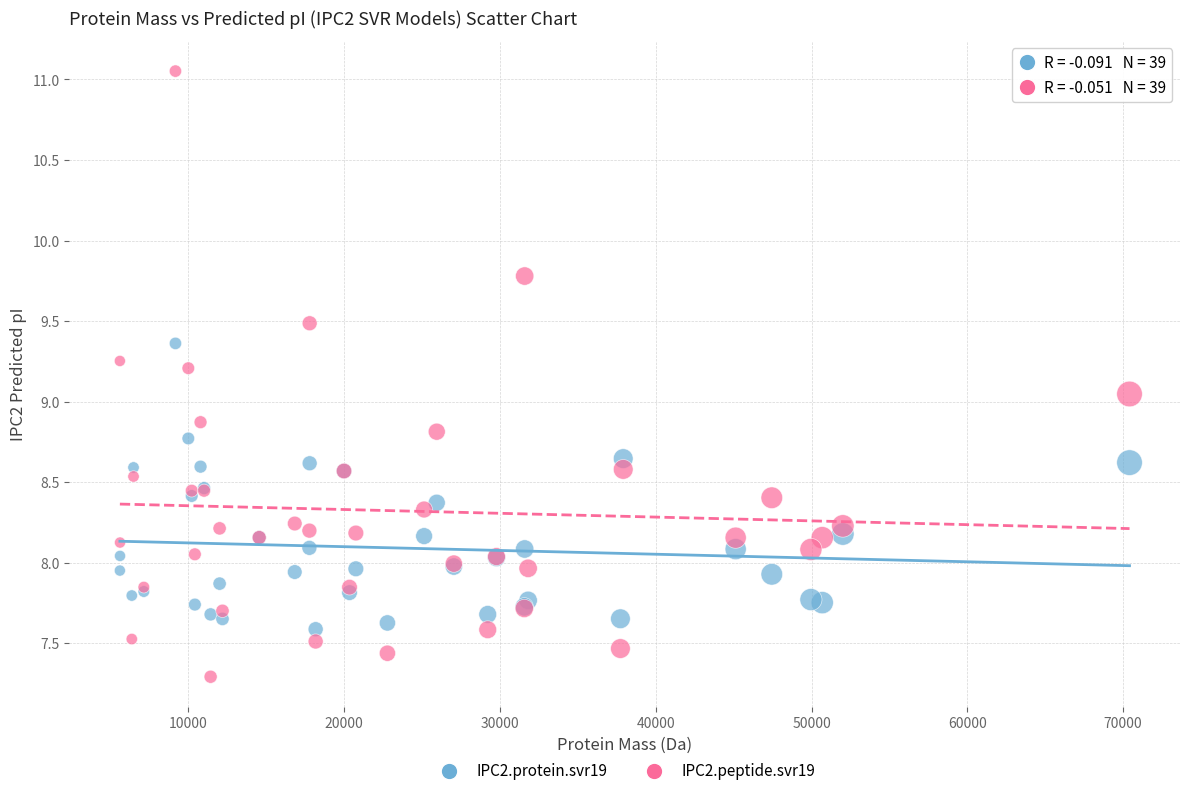

Which series contains the highest Y value?

IPC2.peptide.svr19